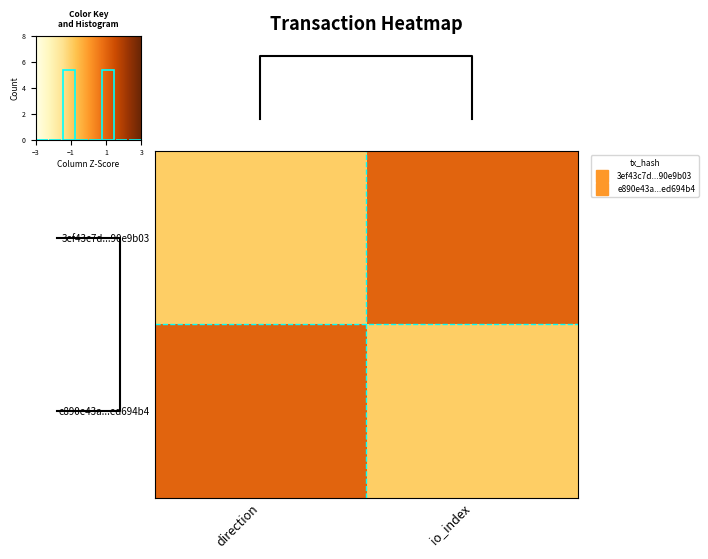

What is the lowest value of the 3ef43c7d...90e9b03 series?

-1